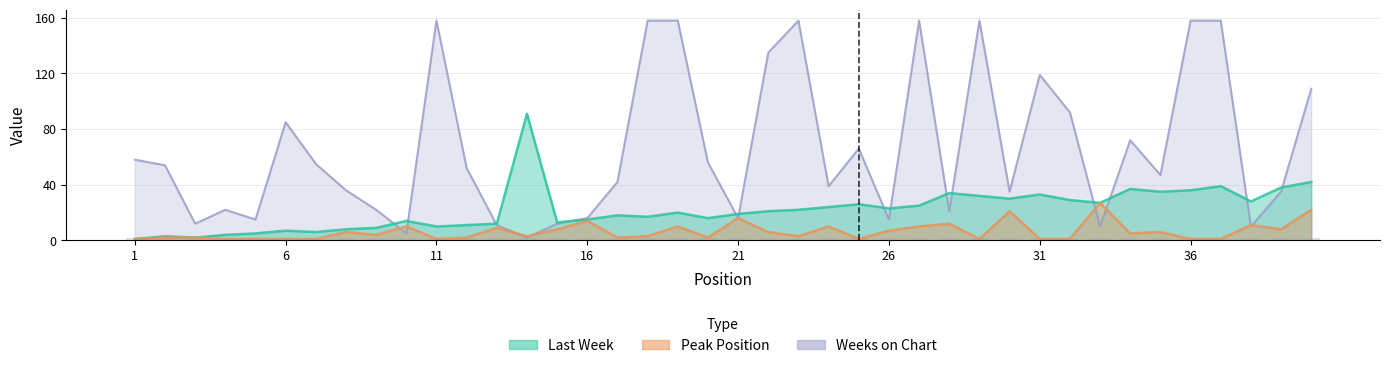

Is it true that Weeks on Chart equals 120 at 34?

False